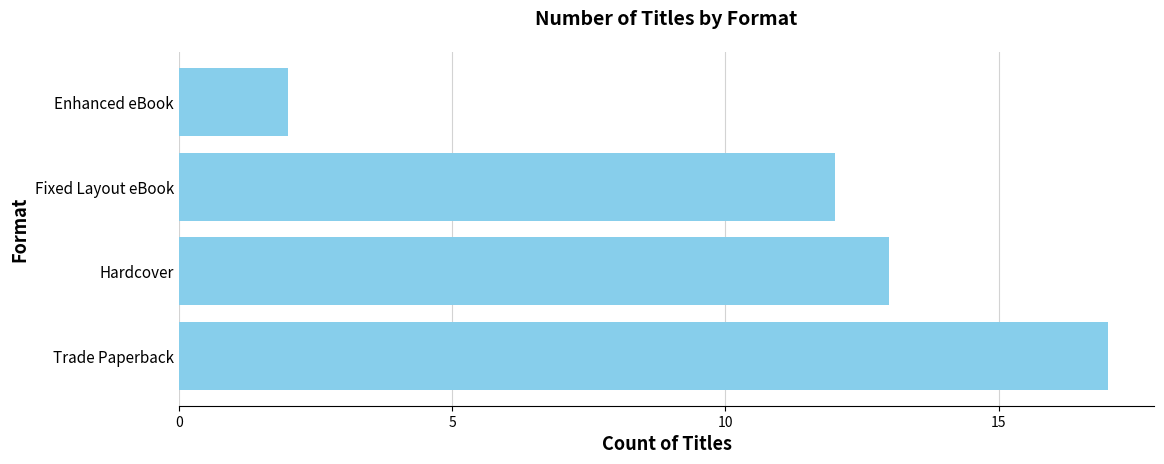

What is the difference between the maximum and minimum values?

15